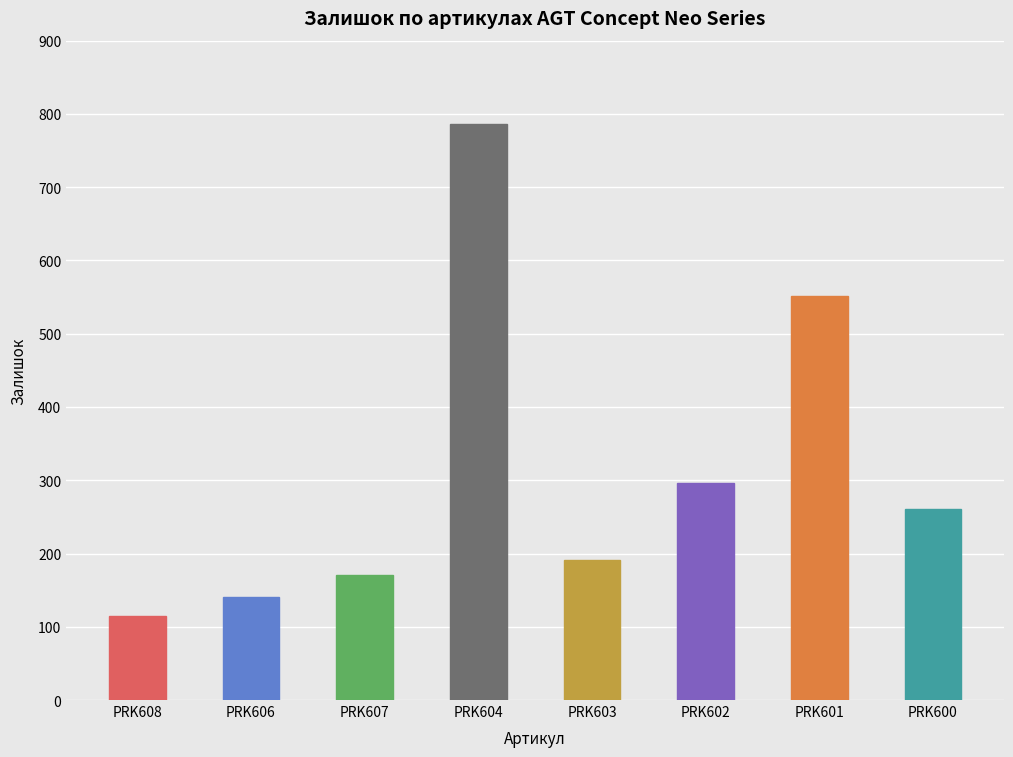

Count the number of data series in this chart.

1